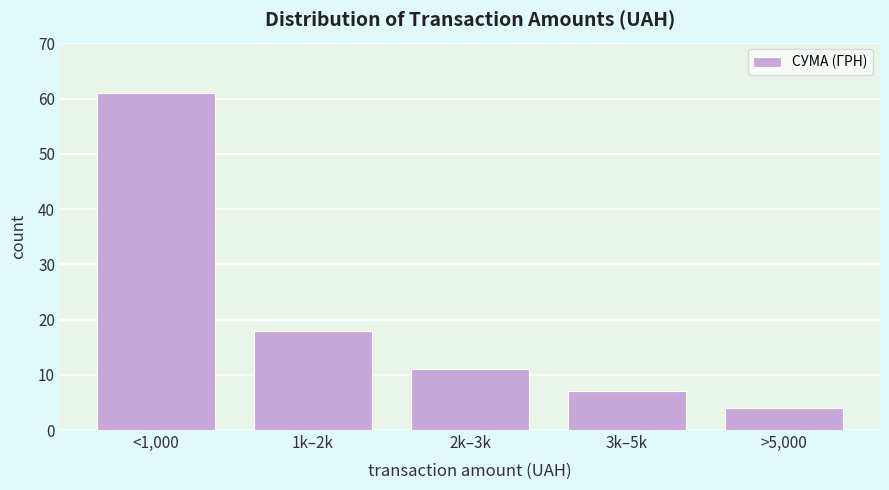

Reading right to left, transcribe all the data shown in this chart.

>5,000=4	3k–5k=7	2k–3k=11	1k–2k=18	<1,000=61